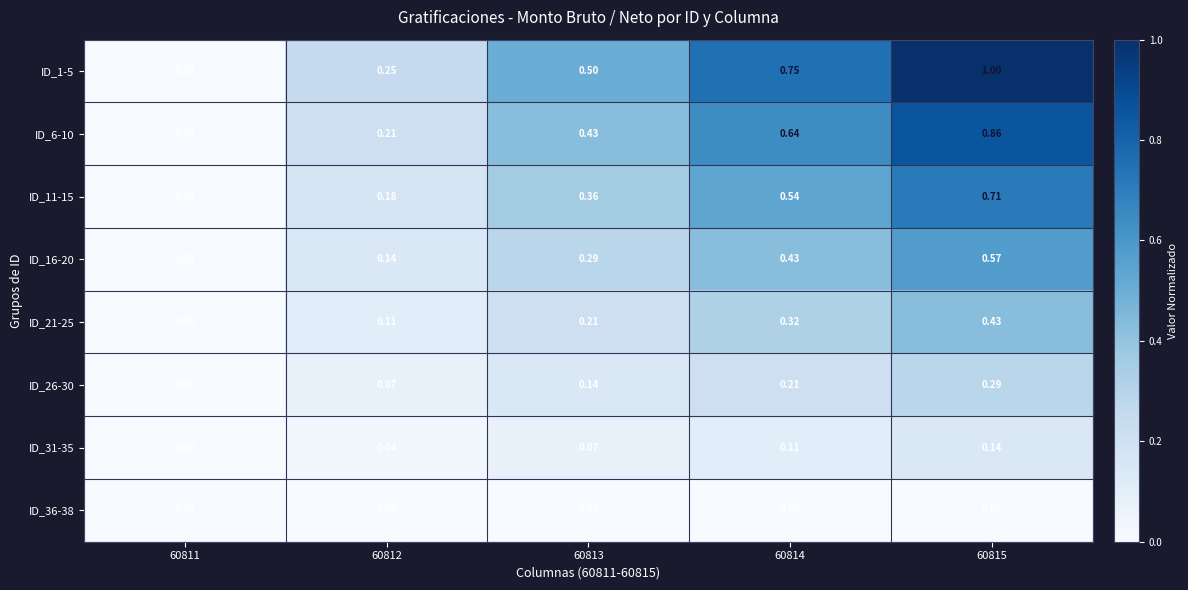

Reading left to right, transcribe all the data shown in this chart.

ID_1-5: 60811=0.0	60812=0.2	60813=0.5	60814=0.8	60815=1.0
ID_6-10: 60811=0.0	60812=0.2	60813=0.4	60814=0.6	60815=0.9
ID_11-15: 60811=0.0	60812=0.2	60813=0.4	60814=0.5	60815=0.7
ID_16-20: 60811=0.0	60812=0.1	60813=0.3	60814=0.4	60815=0.6
ID_21-25: 60811=0.0	60812=0.1	60813=0.2	60814=0.3	60815=0.4
ID_26-30: 60811=0.0	60812=0.1	60813=0.1	60814=0.2	60815=0.3
ID_31-35: 60811=0.0	60812=0.0	60813=0.1	60814=0.1	60815=0.1
ID_36-38: 60811=0.0	60812=0.0	60813=0.0	60814=0.0	60815=0.0